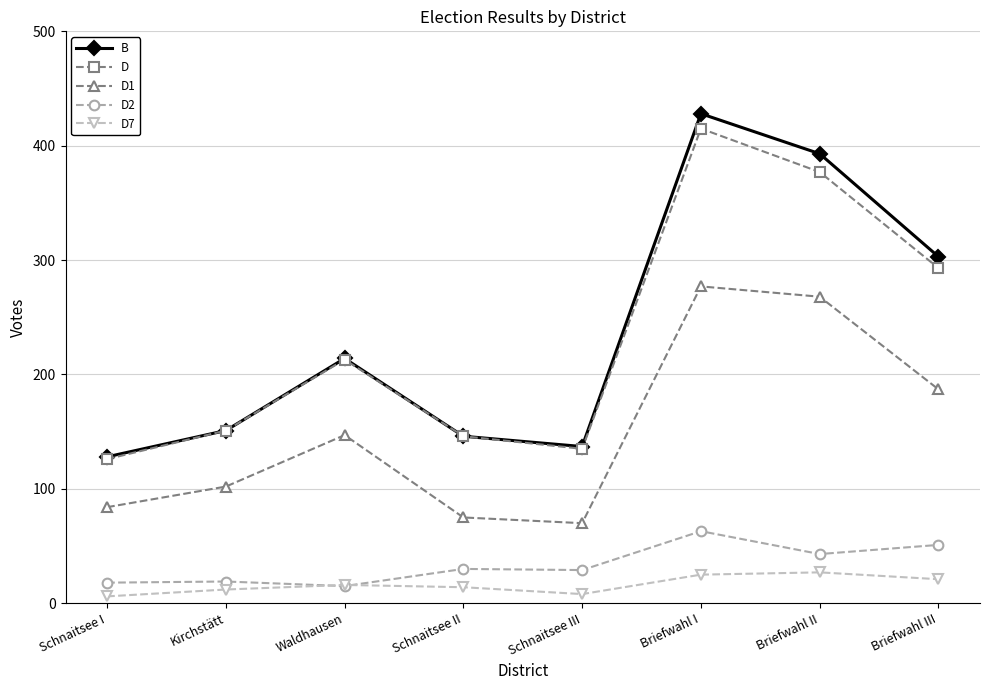

In B, how many points are lower than both neighbors (excluding endpoints)?

1